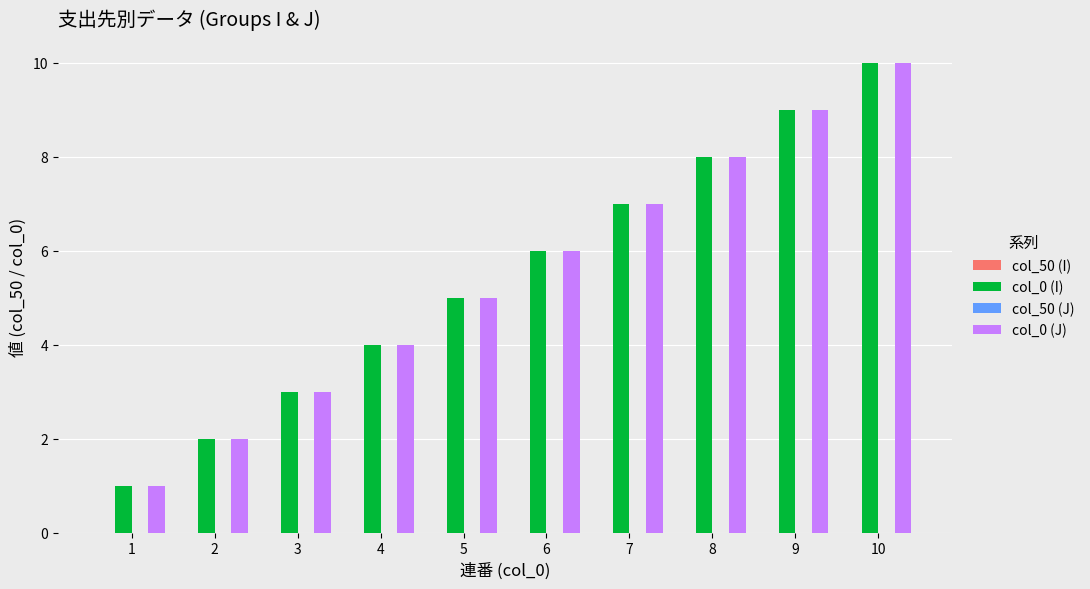

What is the sum of all col_0 (J) values?

55